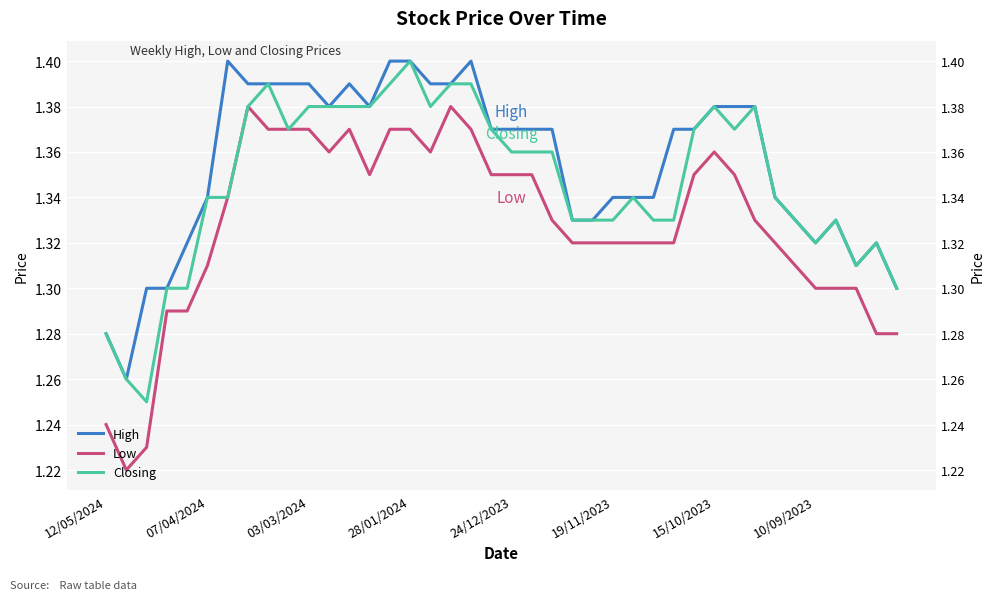

Reading right to left, extract all data points from this chart.

High: 1.3	1.3	1.3	1.3	1.3	1.3	1.3	1.4	1.4	1.4	1.4	1.4	1.3	1.3	1.3	1.3	1.3	1.4	1.4	1.4	1.4	1.4	1.4	1.4	1.4	1.4	1.4	1.4	1.4	1.4	1.4	1.4	1.4	1.4	1.3	1.3	1.3	1.3	1.3	1.3
Low: 1.3	1.3	1.3	1.3	1.3	1.3	1.3	1.3	1.4	1.4	1.4	1.3	1.3	1.3	1.3	1.3	1.3	1.3	1.4	1.4	1.4	1.4	1.4	1.4	1.4	1.4	1.4	1.4	1.4	1.4	1.4	1.4	1.4	1.3	1.3	1.3	1.3	1.2	1.2	1.2
Closing: 1.3	1.3	1.3	1.3	1.3	1.3	1.3	1.4	1.4	1.4	1.4	1.3	1.3	1.3	1.3	1.3	1.3	1.4	1.4	1.4	1.4	1.4	1.4	1.4	1.4	1.4	1.4	1.4	1.4	1.4	1.4	1.4	1.4	1.3	1.3	1.3	1.3	1.2	1.3	1.3